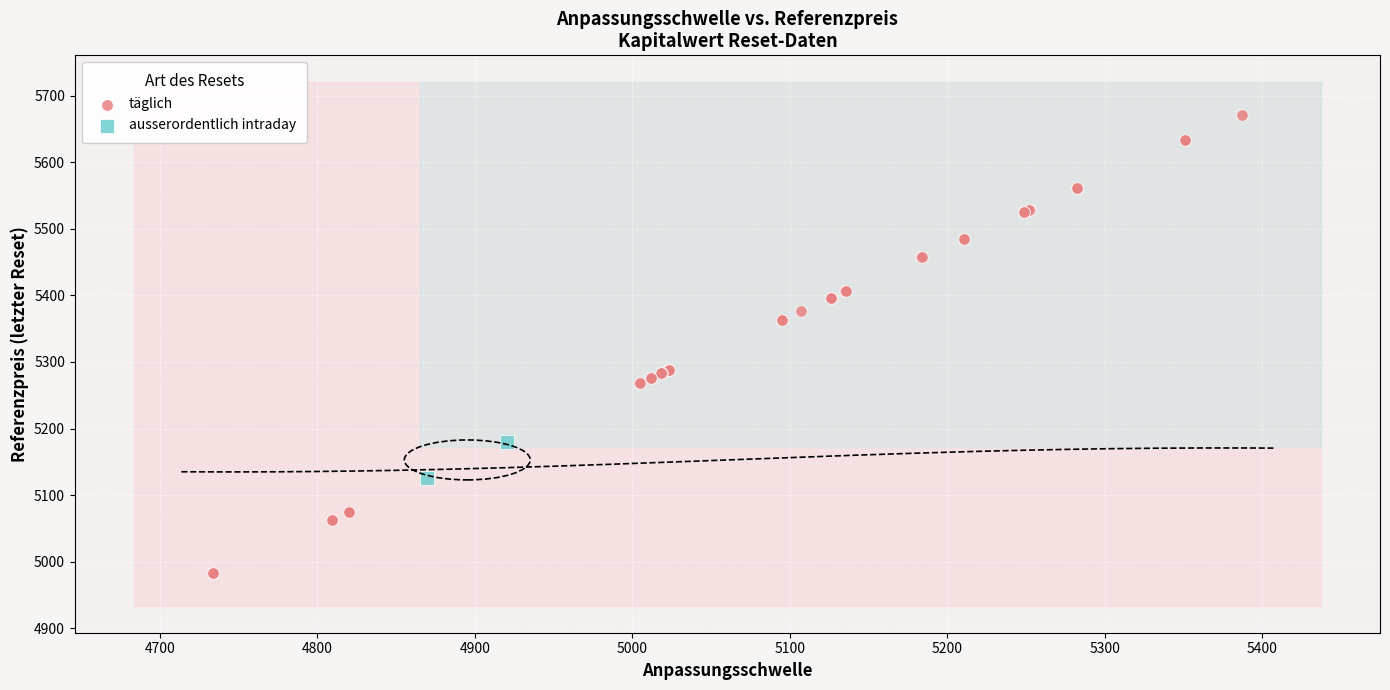

Which series has the widest spread of Y values?

täglich